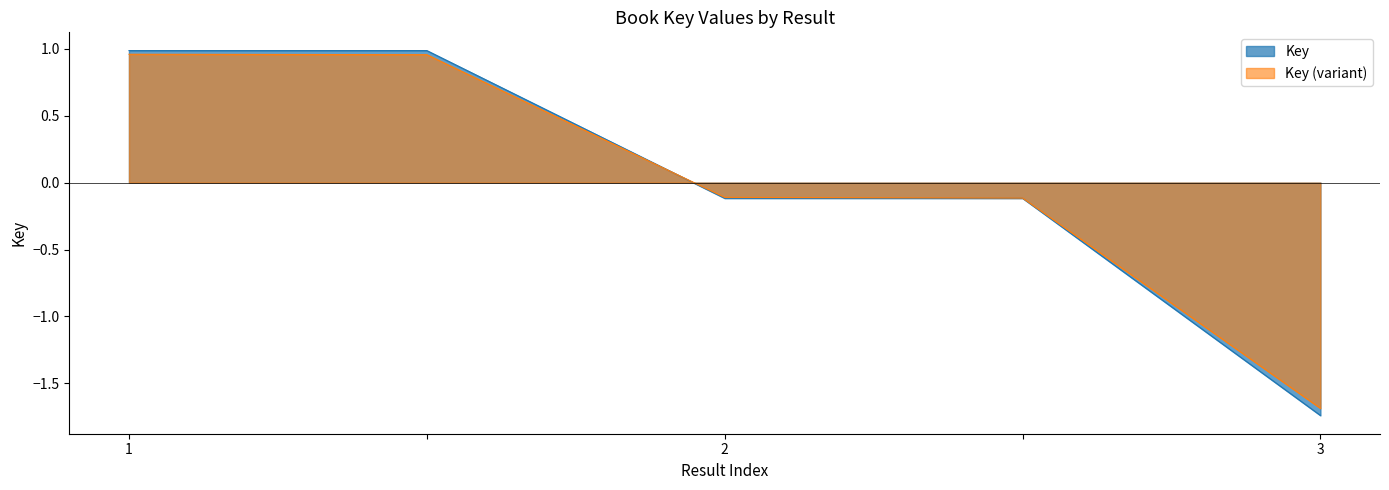

Rank the categories by value from lowest to highest.

3, 2, , 1, 